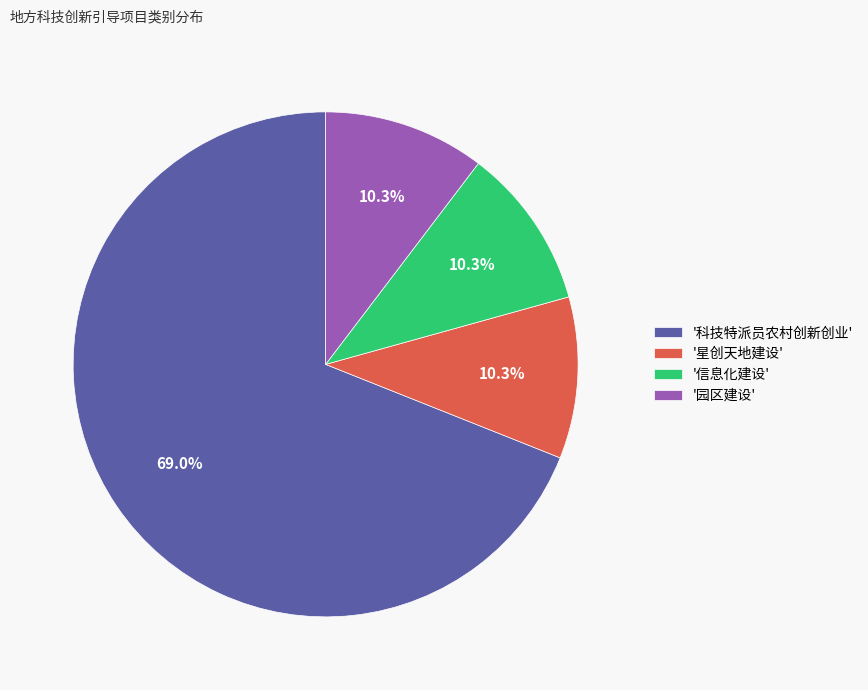

Between '园区建设' and '科技特派员农村创新创业', which is larger?

'科技特派员农村创新创业'